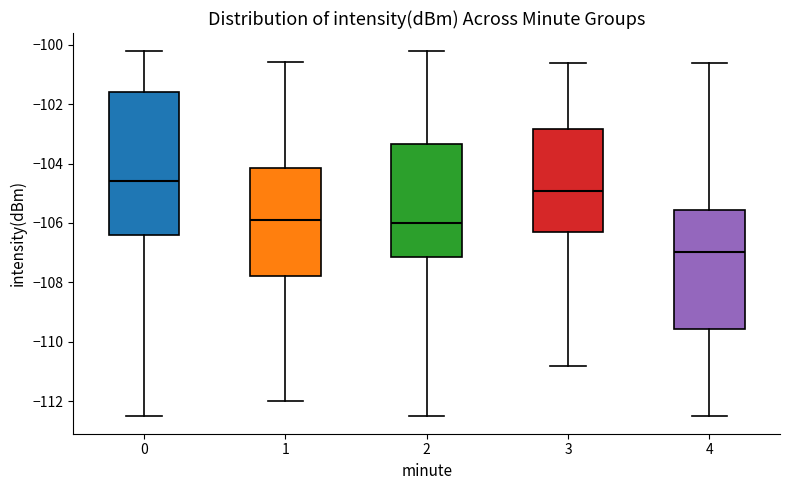

Reading left to right, read every box against the y-axis: the position of its median line, the range the box covers, and the ends of its whiskers. The values are not printed on the chart, so give them approximately, as read against the axis.

0: median -104.6, box -106.4 to -101.6, whiskers -112.4 to -100.2
1: median -105.8, box -107.8 to -104.2, whiskers -112.0 to -100.6
2: median -106.0, box -107.2 to -103.4, whiskers -112.4 to -100.2
3: median -105.0, box -106.2 to -102.8, whiskers -110.8 to -100.6
4: median -107.0, box -109.6 to -105.6, whiskers -112.4 to -100.6